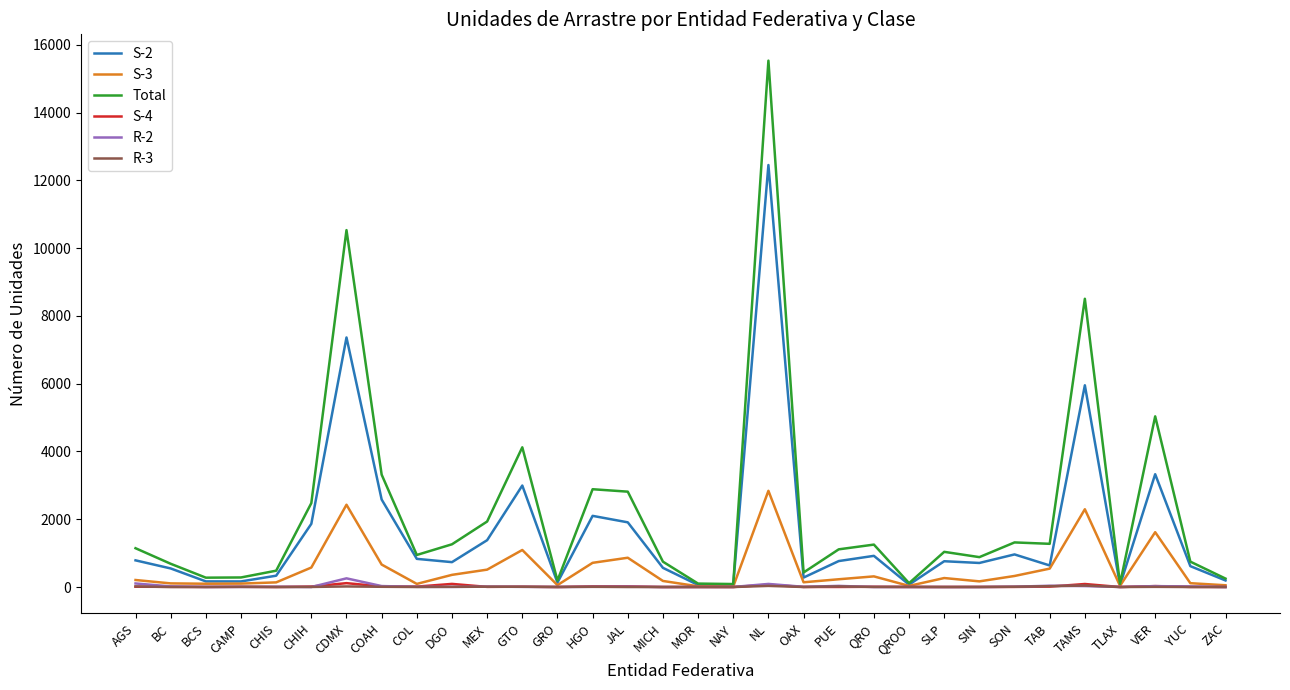

At which category is the sum across all series the highest?

NL